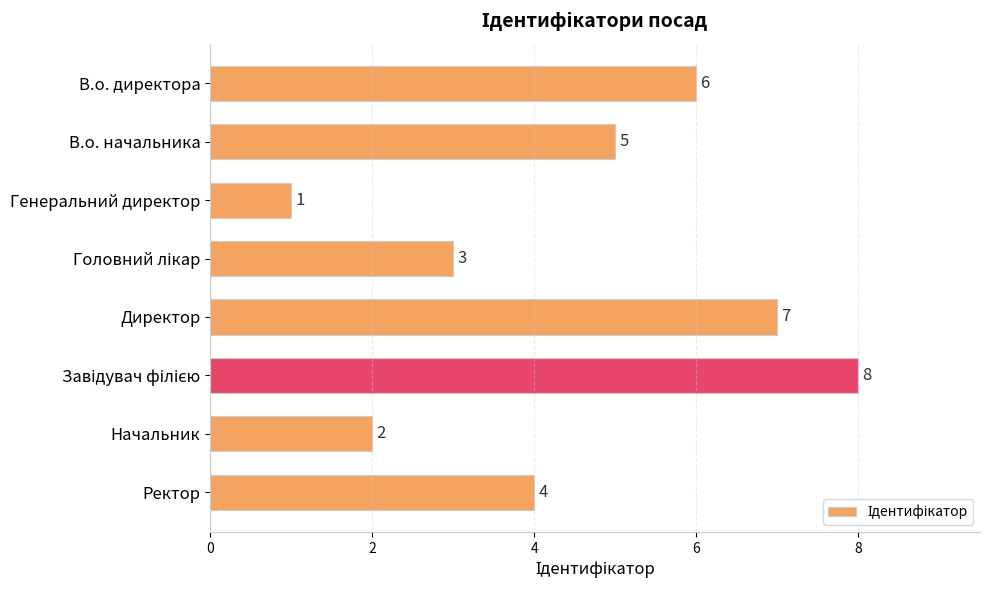

True or false: the data shows 5 at В.о. начальника.

True